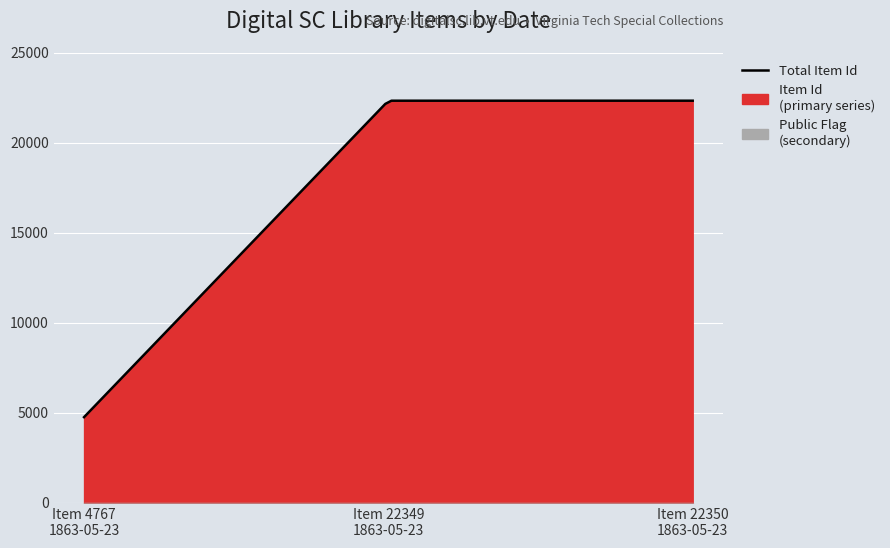

At which category does the chart reach its minimum across all series?

1863-05-23 (Item 4767)